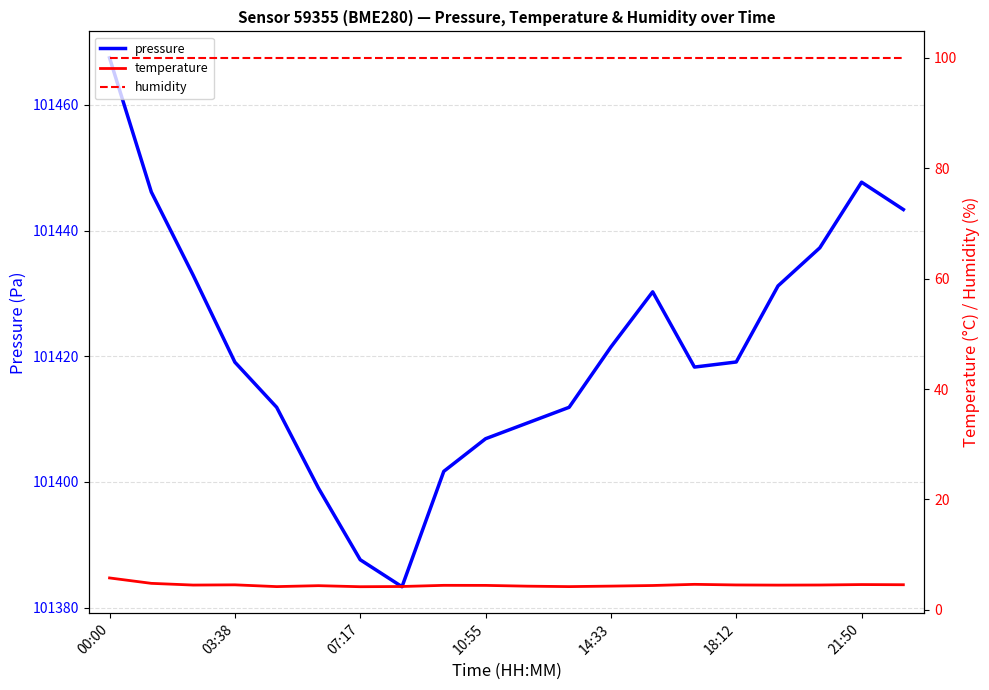

True or false: humidity has more than 0 interior local peaks.

False